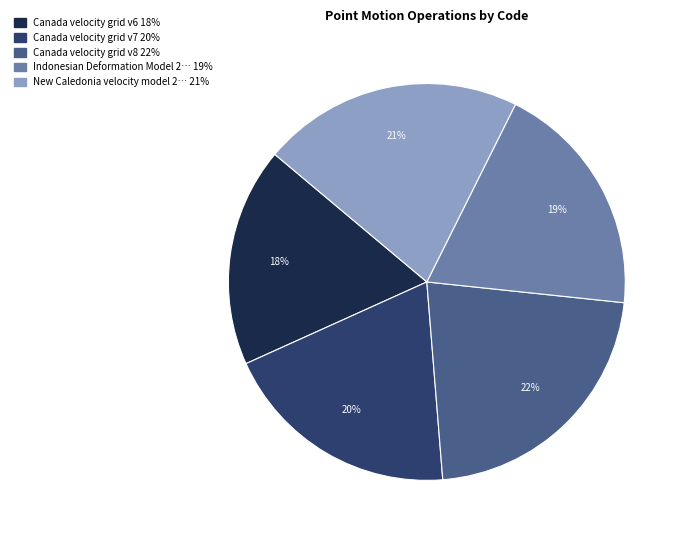

Does any single category account for the majority?

No